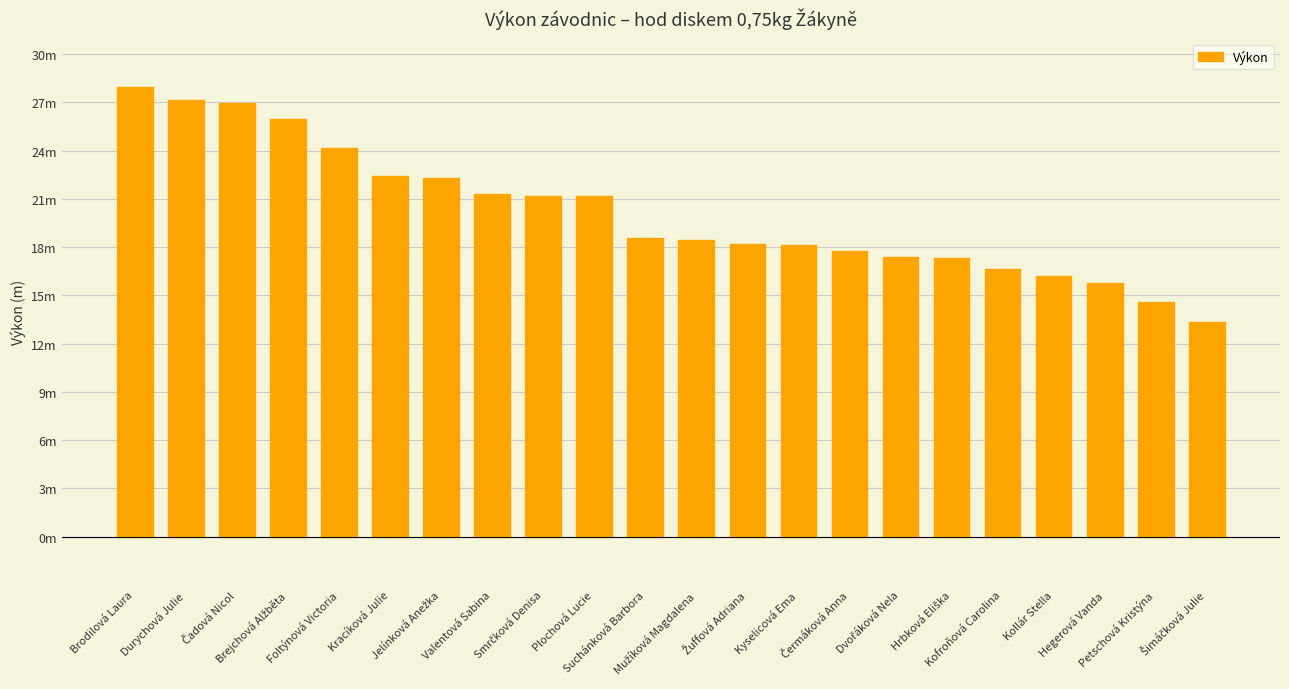

List the labels in order of value, smallest first.

Šimáčková Julie, Petschová Kristýna, Hegerová Vanda, Kollár Stella, Kofroňová Carolina, Hrbková Eliška, Dvořáková Nela, Čermáková Anna, Kyselicová Ema, Žuffová Adriana, Mužíková Magdalena, Suchánková Barbora, Plochová Lucie, Smrčková Denisa, Valentová Sabina, Jelínková Anežka, Kracíková Julie, Foltýnová Victoria, Brejchová Alžběta, Čadová Nicol, Durychová Julie, Brodilová Laura